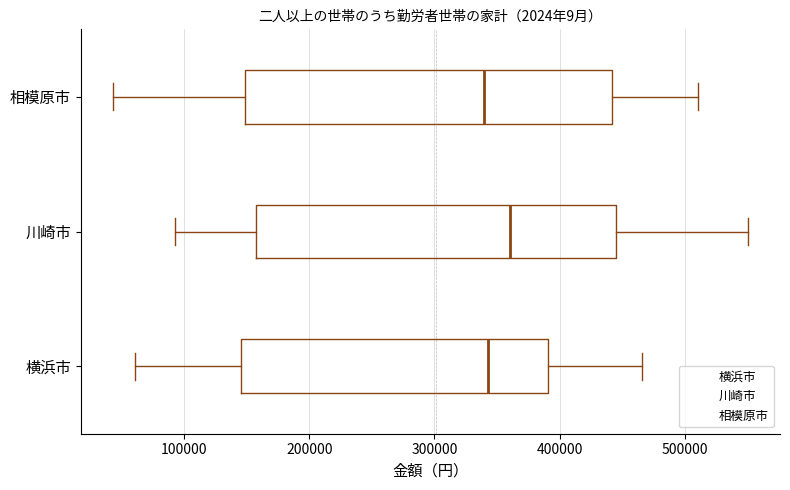

Reading bottom to top, read every box against the x-axis: the position of its median line, the range the box covers, and the ends of its whiskers. The values are not printed on the chart, so give them approximately, as read against the axis.

横浜市: median 340000, box 150000 to 390000, whiskers 60000 to 470000
川崎市: median 360000, box 160000 to 450000, whiskers 90000 to 550000
相模原市: median 340000, box 150000 to 440000, whiskers 40000 to 510000